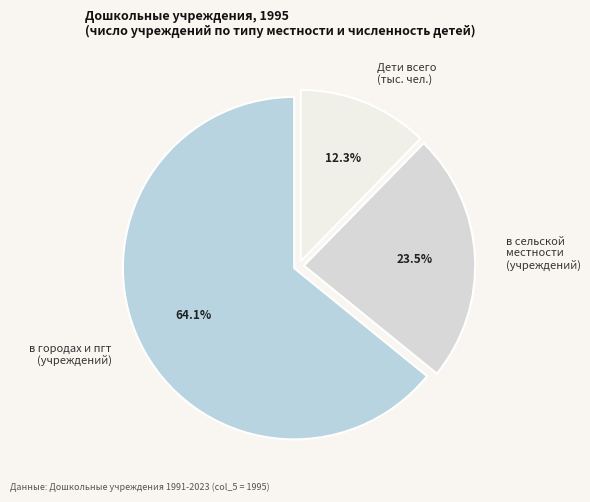

To the nearest percent, what is the difference between the largest and smallest slice percentages?

52%